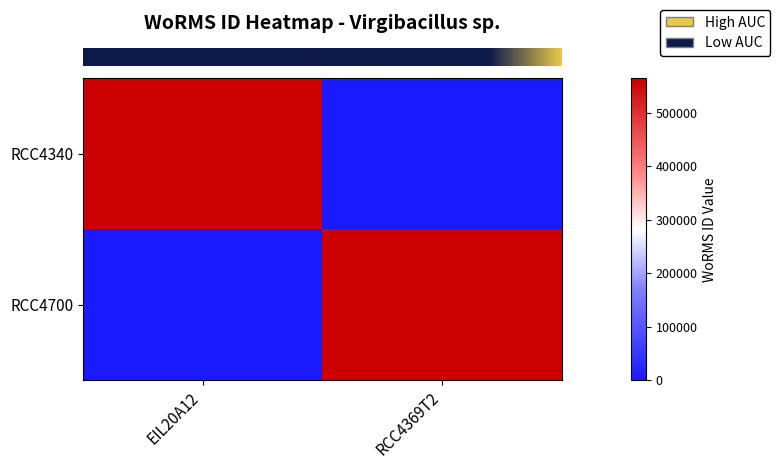

How many categories are shown in the chart?

2